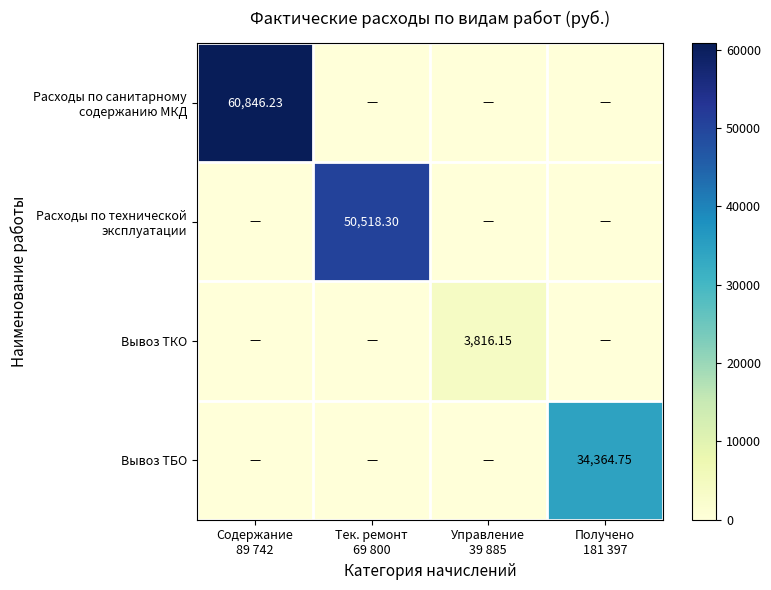

Is it true that Вывоз ТБО equals 34364.8 at Получено 181 397?

True